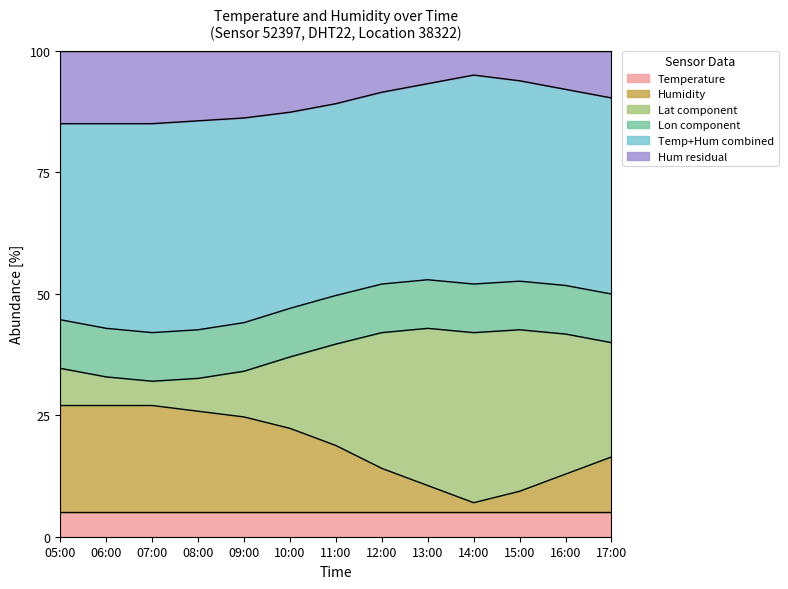

How many categories are shown in the chart?

13